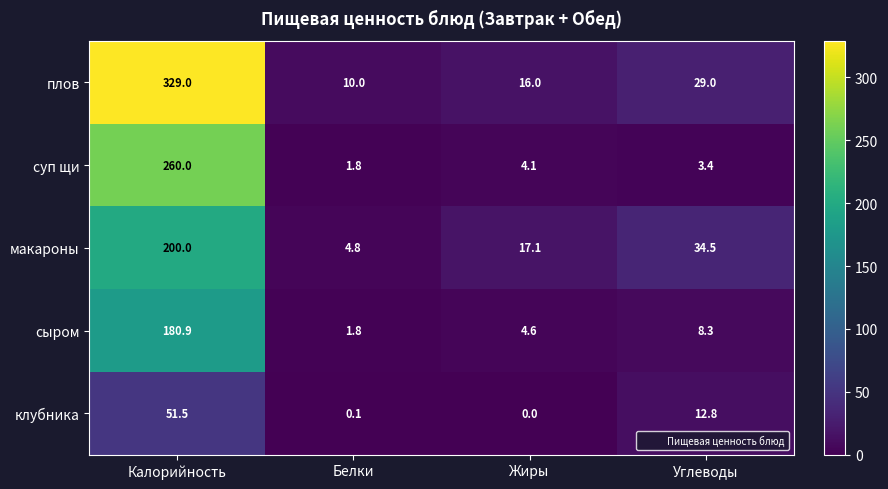

Reading left to right, list all the values displayed in this chart.

плов: Калорийность=329.0	Белки=10.0	Жиры=16.0	Углеводы=29.0
суп щи: Калорийность=260.0	Белки=1.8	Жиры=4.1	Углеводы=3.4
макароны: Калорийность=200.0	Белки=4.8	Жиры=17.1	Углеводы=34.5
сыром: Калорийность=180.9	Белки=1.8	Жиры=4.6	Углеводы=8.3
клубника: Калорийность=51.5	Белки=0.1	Жиры=0.0	Углеводы=12.8